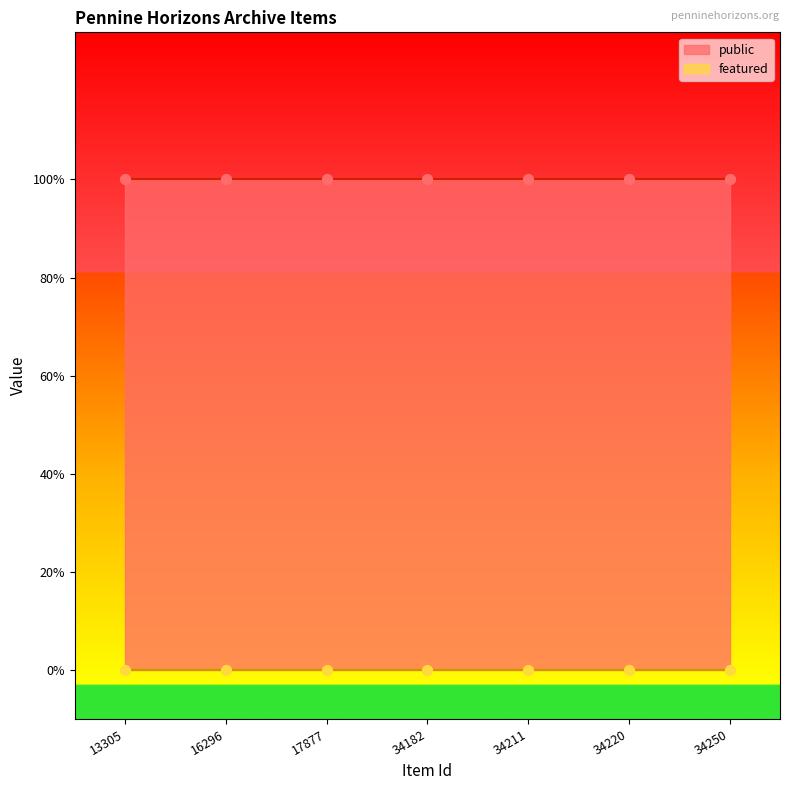

What is the total value across all series at 34211?

1